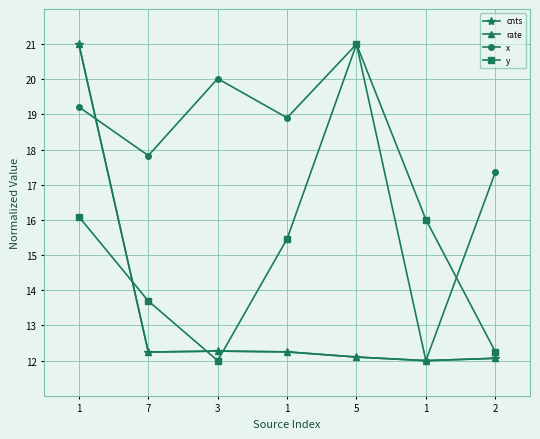

How many series are shown in this chart?

4